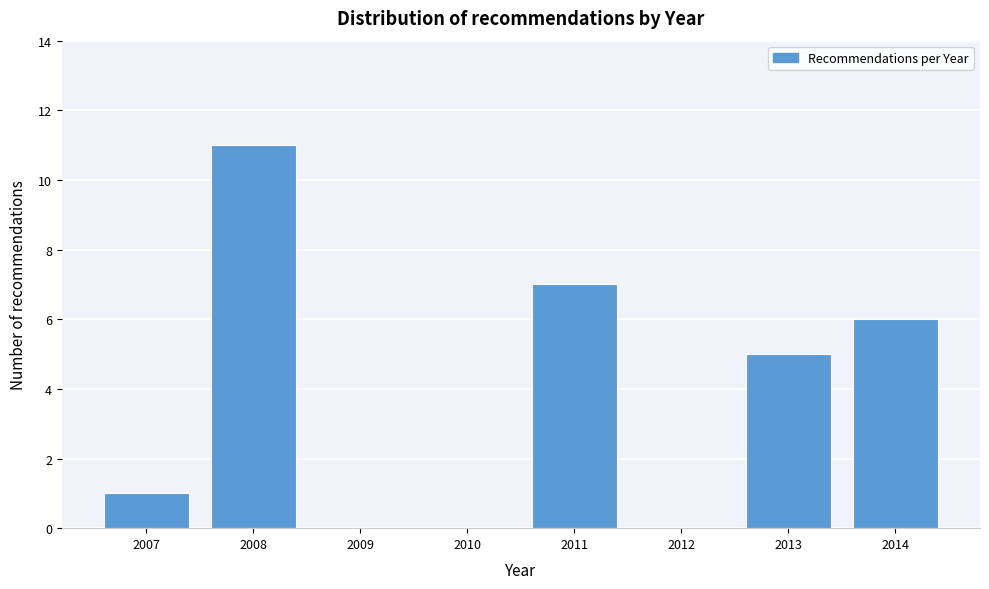

Reading left to right, list all the values displayed in this chart.

2007=1	2008=11	2009=0	2010=0	2011=7	2012=0	2013=5	2014=6